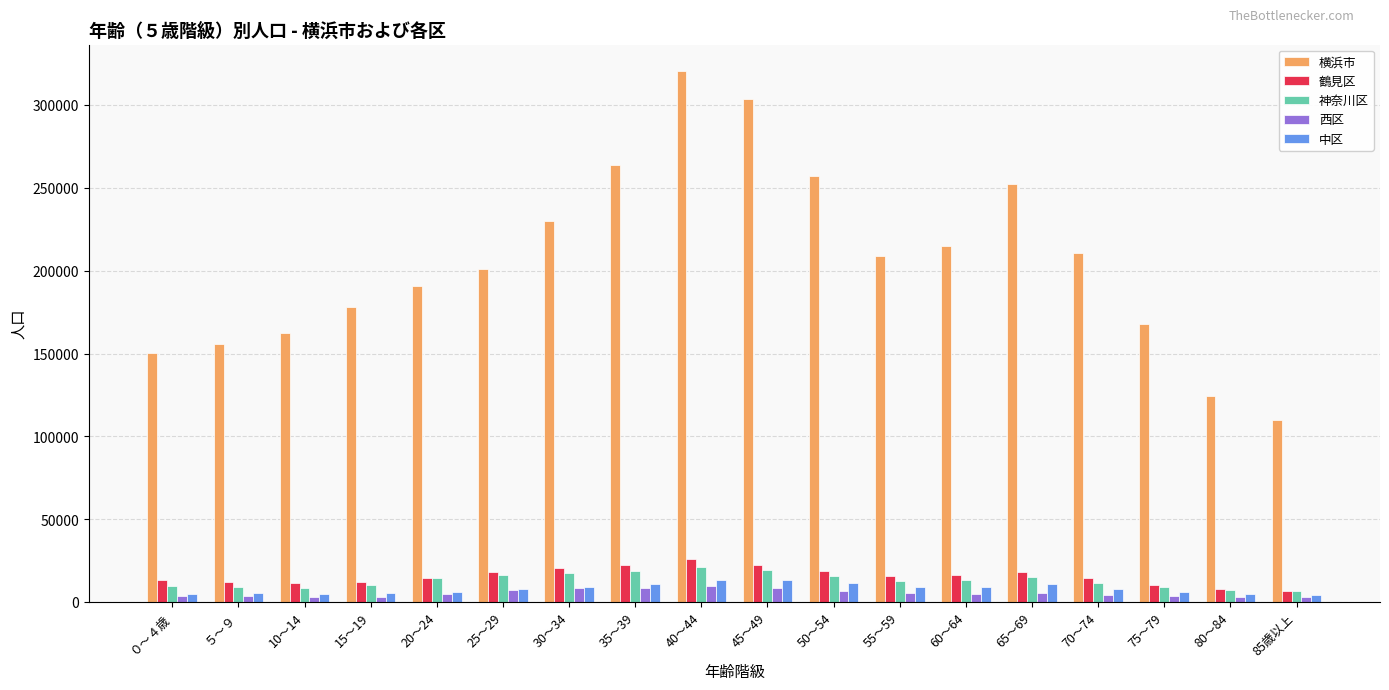

Is the value of 西区 at 60～64 greater than the value of 鶴見区 at 30～34?

No